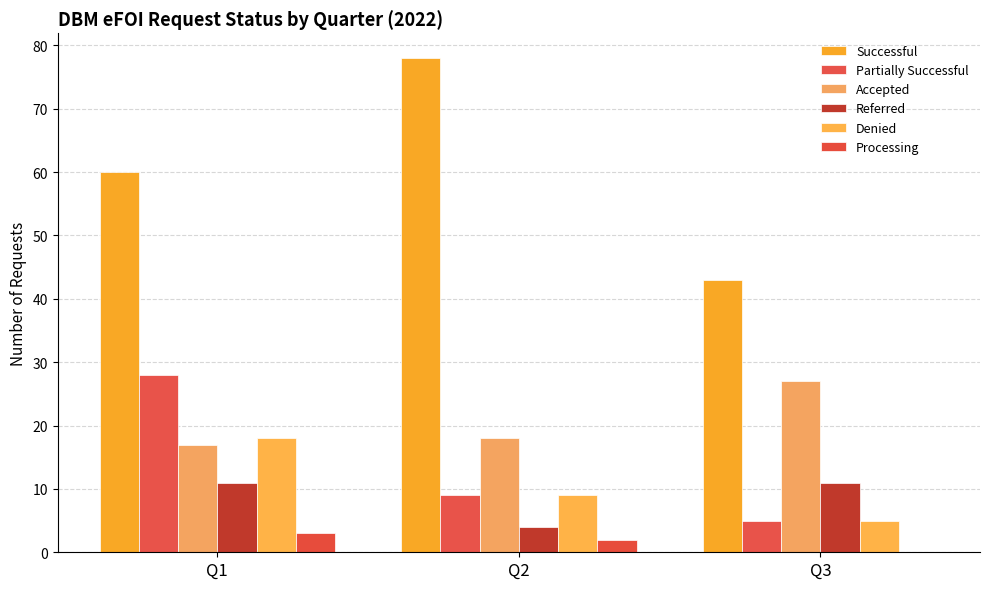

Is the value of Referred at Q1 greater than the value of Denied at Q2?

Yes